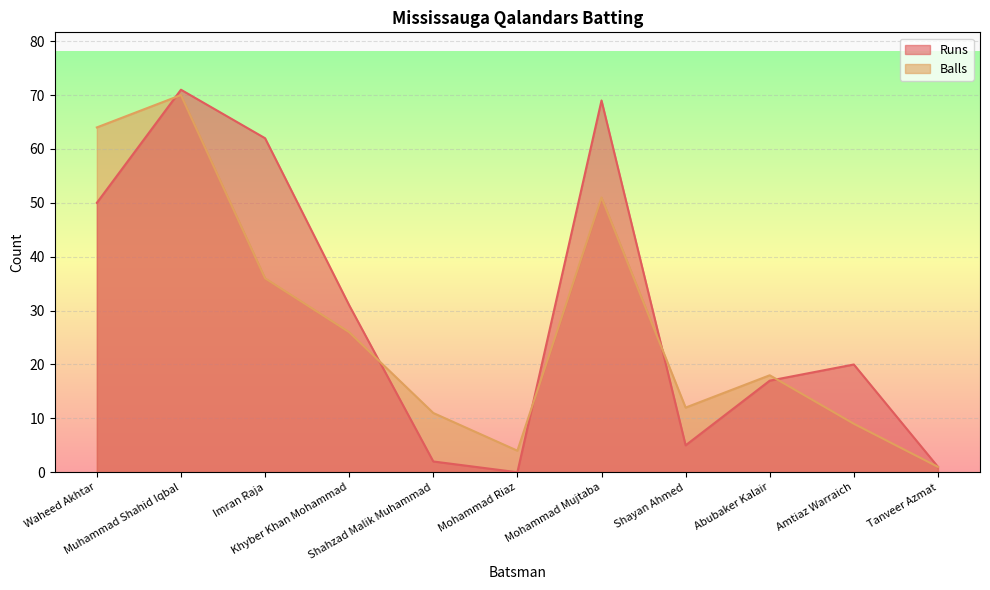

What is the label of the 5th point from the right?

Mohammad Mujtaba